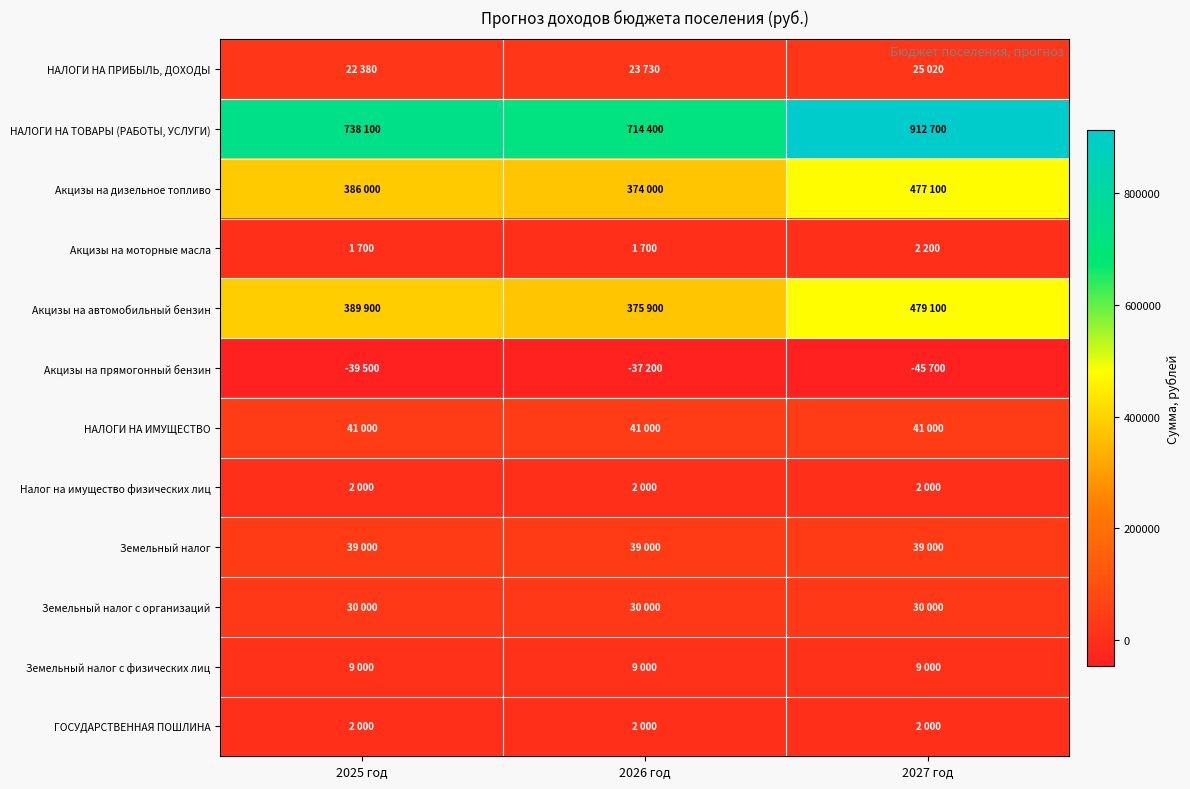

List the series in order of their peak value, lowest first.

Акцизы на прямогонный бензин, Налог на имущество физических лиц, ГОСУДАРСТВЕННАЯ ПОШЛИНА, Акцизы на моторные масла, Земельный налог с физических лиц, НАЛОГИ НА ПРИБЫЛЬ, ДОХОДЫ, Земельный налог с организаций, Земельный налог, НАЛОГИ НА ИМУЩЕСТВО, Акцизы на дизельное топливо, Акцизы на автомобильный бензин, НАЛОГИ НА ТОВАРЫ (РАБОТЫ, УСЛУГИ)